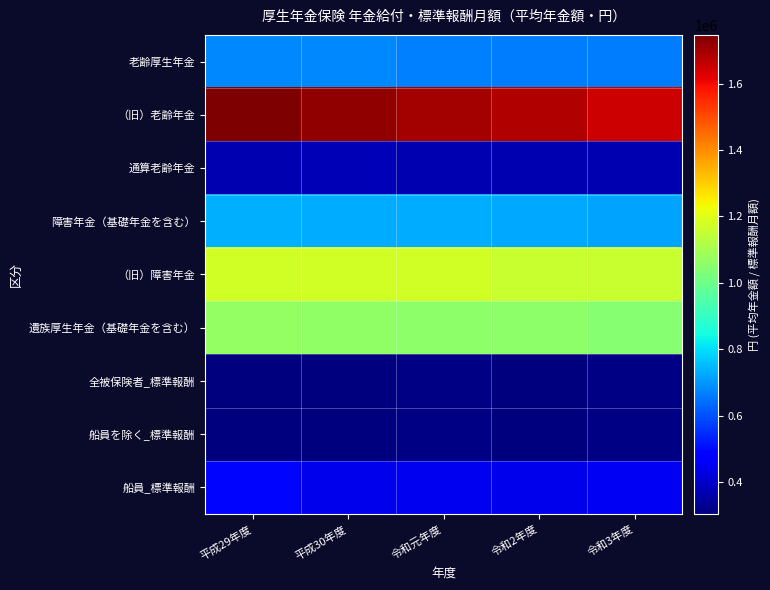

List the series in order of their peak value, lowest first.

船員を除く_標準報酬, 全被保険者_標準報酬, 通算老齢年金, 船員_標準報酬, 老齢厚生年金, 障害年金（基礎年金を含む）, 遺族厚生年金（基礎年金を含む）, （旧）障害年金, （旧）老齢年金